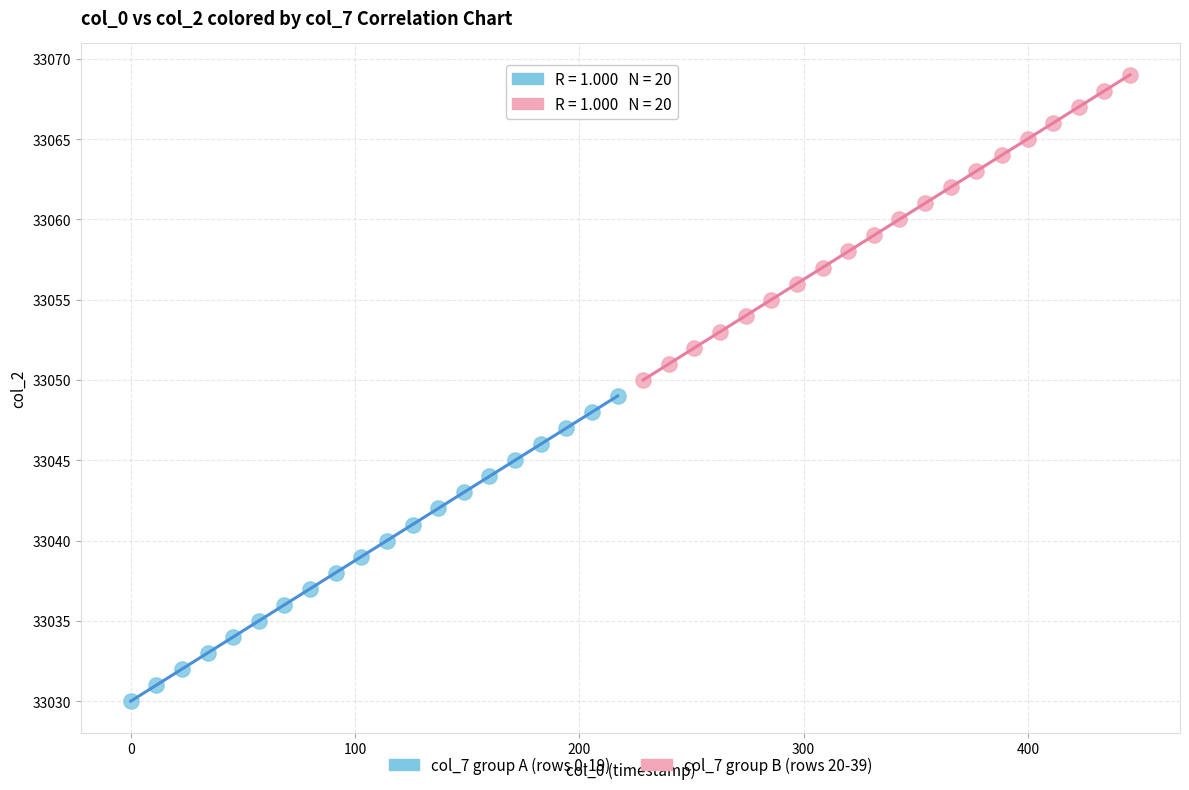

Which series reaches the maximum Y coordinate?

col_7 group B (rows 20-39)